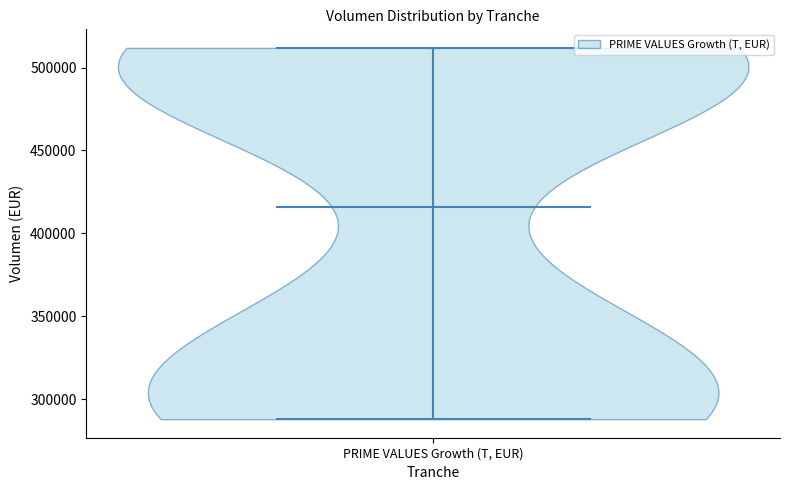

Read this violin plot against the y-axis: where its median line is, and the lowest and highest points the violin reaches. The values are not printed on the chart, so give them approximately, as read against the axis.

median line 415000, lowest point 290000, highest point 510000